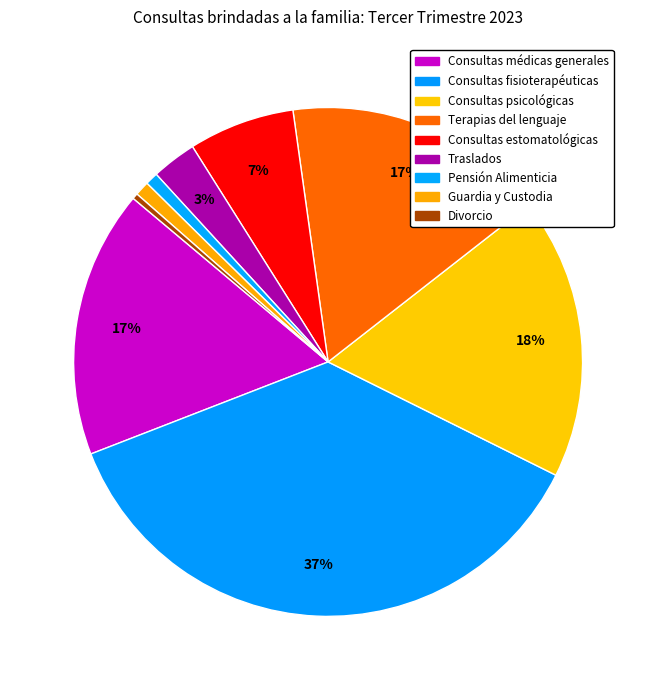

How many slices are in this pie chart?

9